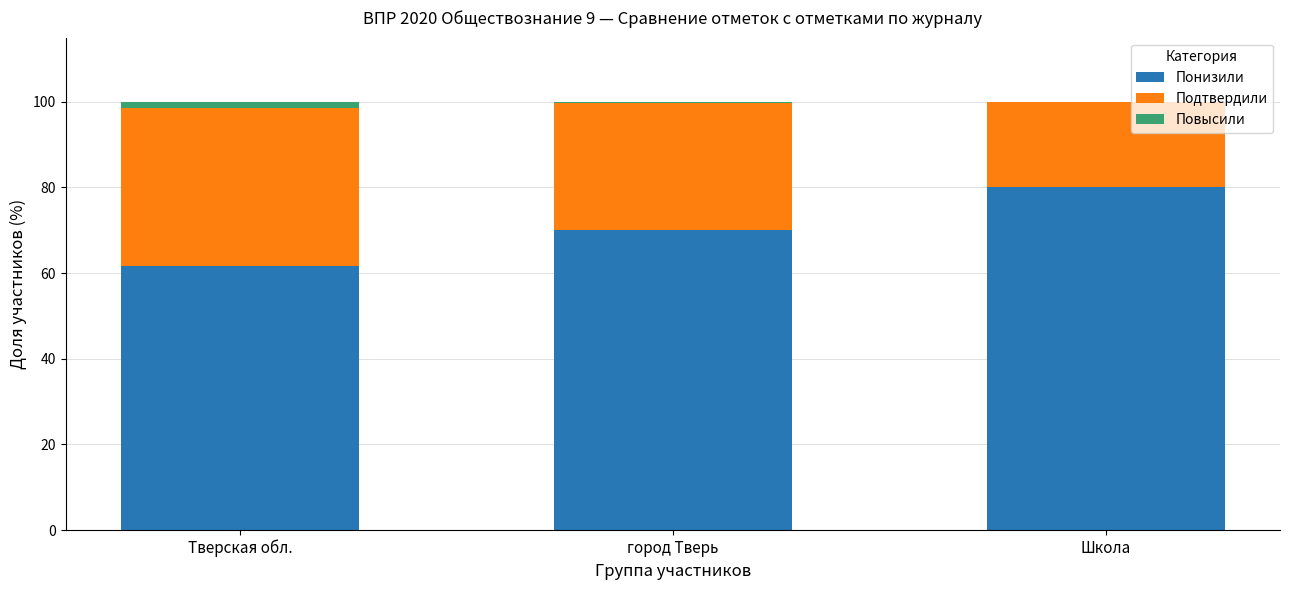

True or false: Понизили has a value of 105.5 at Тверская обл..

False